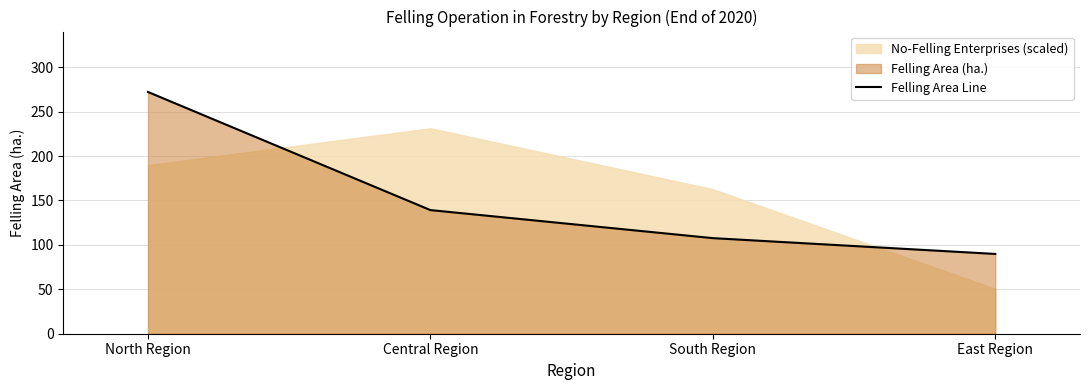

What is the average value?

152.2